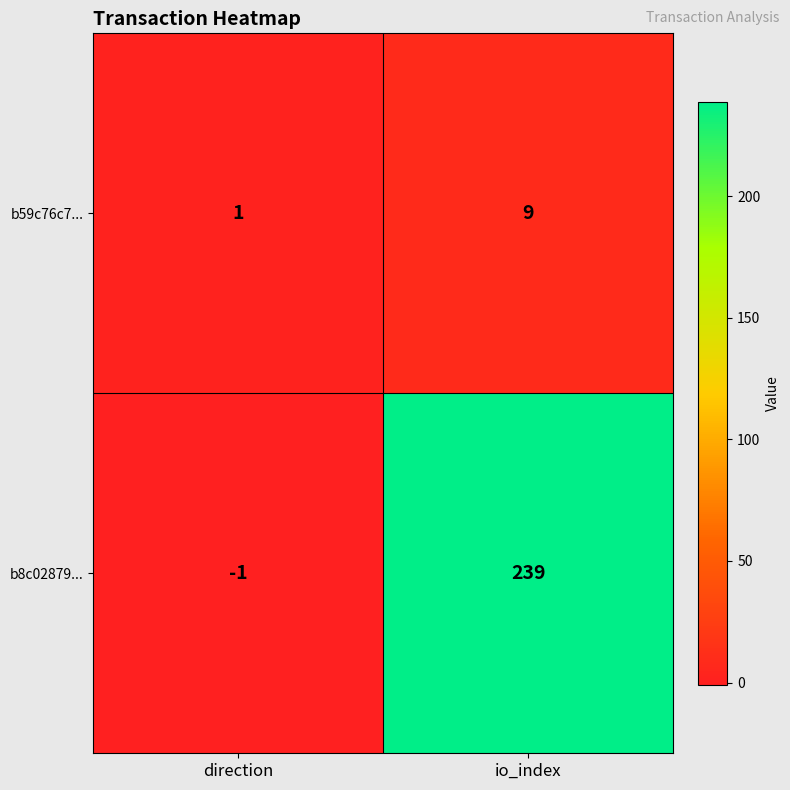

Rank the series at direction from highest to lowest value.

b59c76c7..., b8c02879...